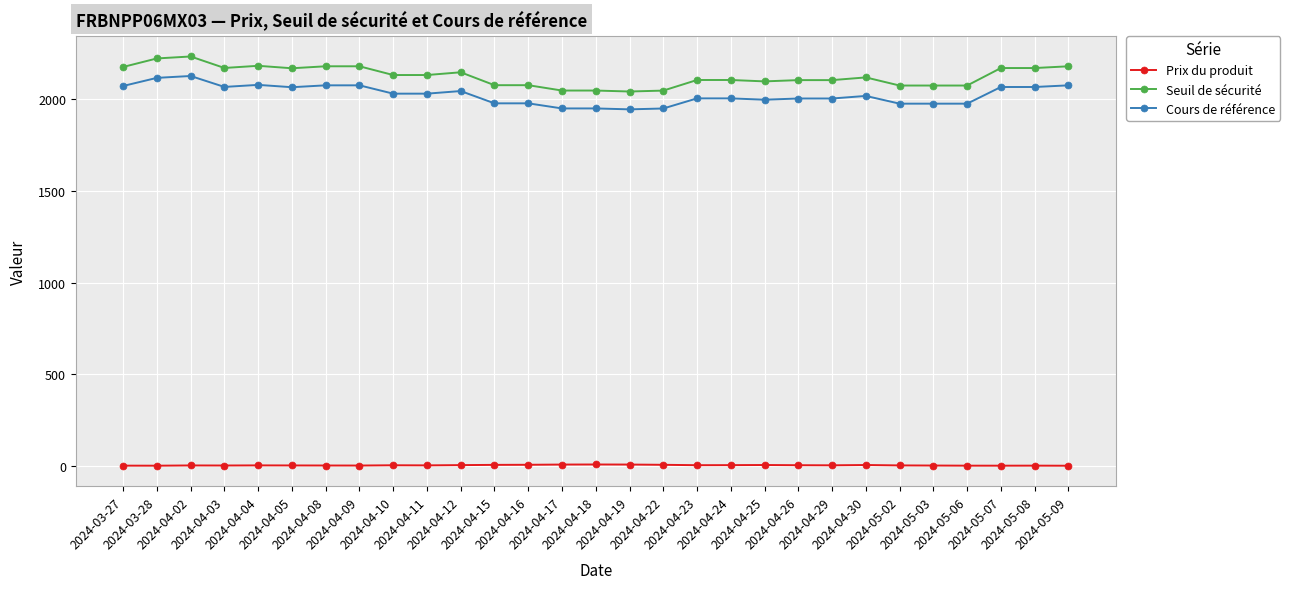

At how many categories does at least one series exceed 824?

29